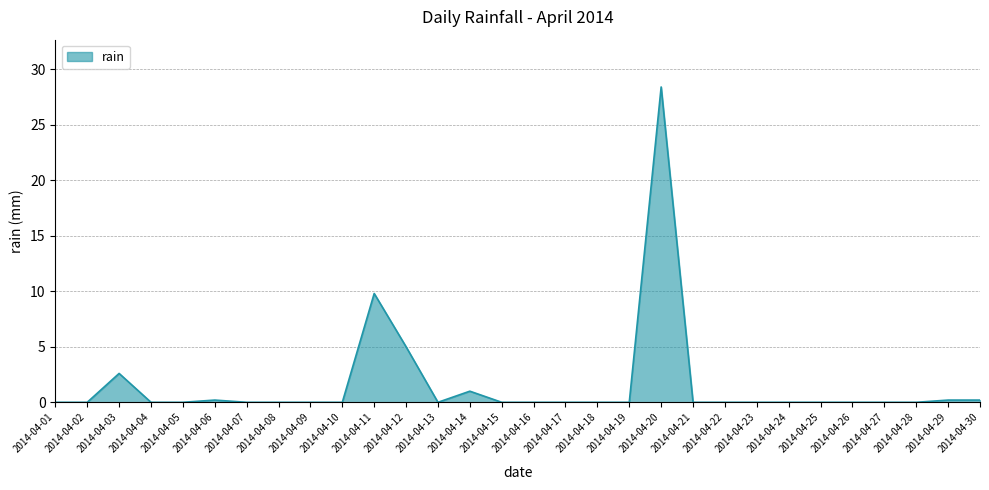

The chart shows a value of 12.8 at 2014-04-27. True or false?

False